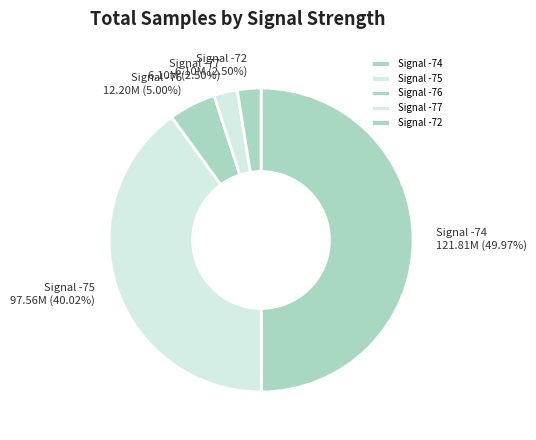

How many slices are in this pie chart?

5